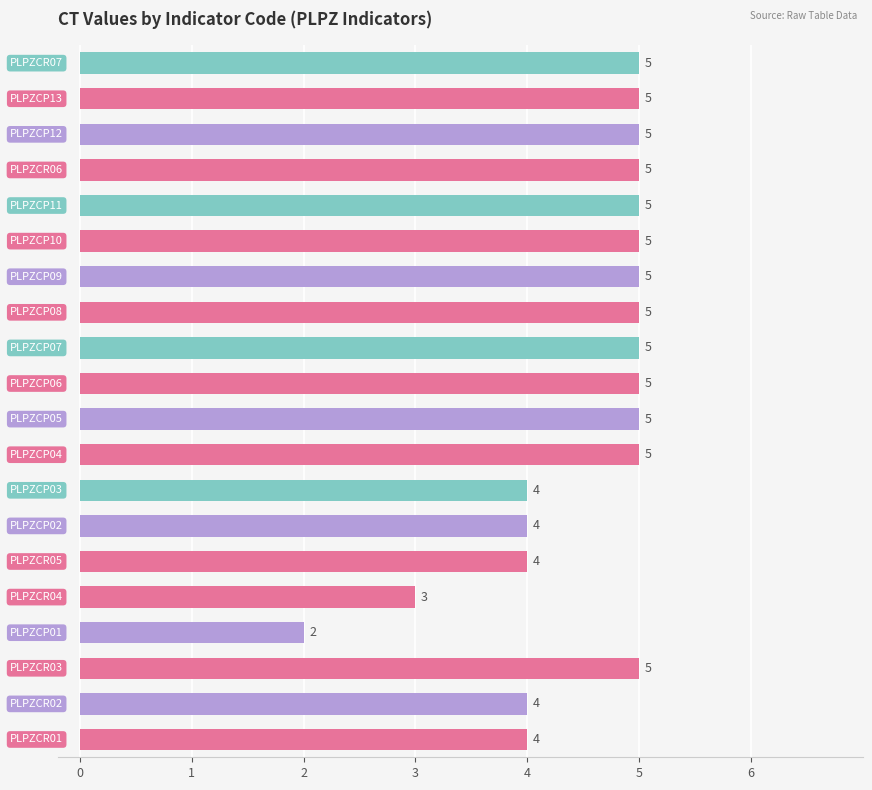

How many values are between 4 and 5?

18